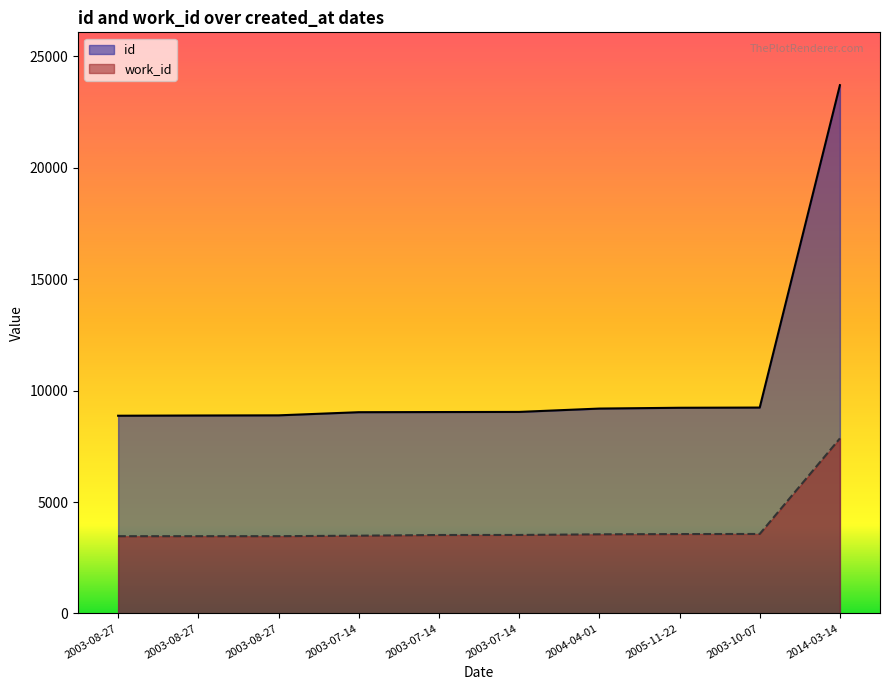

Reading left to right, transcribe all the data shown in this chart.

id: 2003-08-27=8873	2003-08-27=8883	2003-08-27=8890	2003-07-14=9031	2003-07-14=9038	2003-07-14=9044	2004-04-01=9194	2005-11-22=9230	2003-10-07=9239	2014-03-14=23703
work_id: 2003-08-27=3468	2003-08-27=3469	2003-08-27=3469	2003-07-14=3491	2003-07-14=3522	2003-07-14=3524	2004-04-01=3553	2005-11-22=3564	2003-10-07=3568	2014-03-14=7855